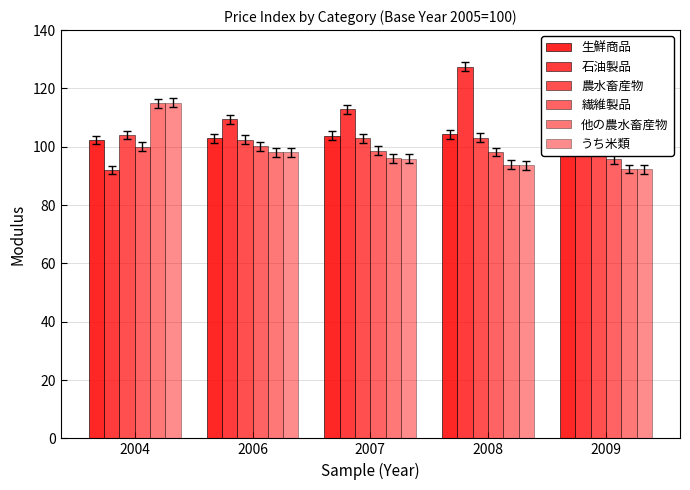

Rank the categories by 農水畜産物 value from highest to lowest.

2004, 2008, 2007, 2006, 2009